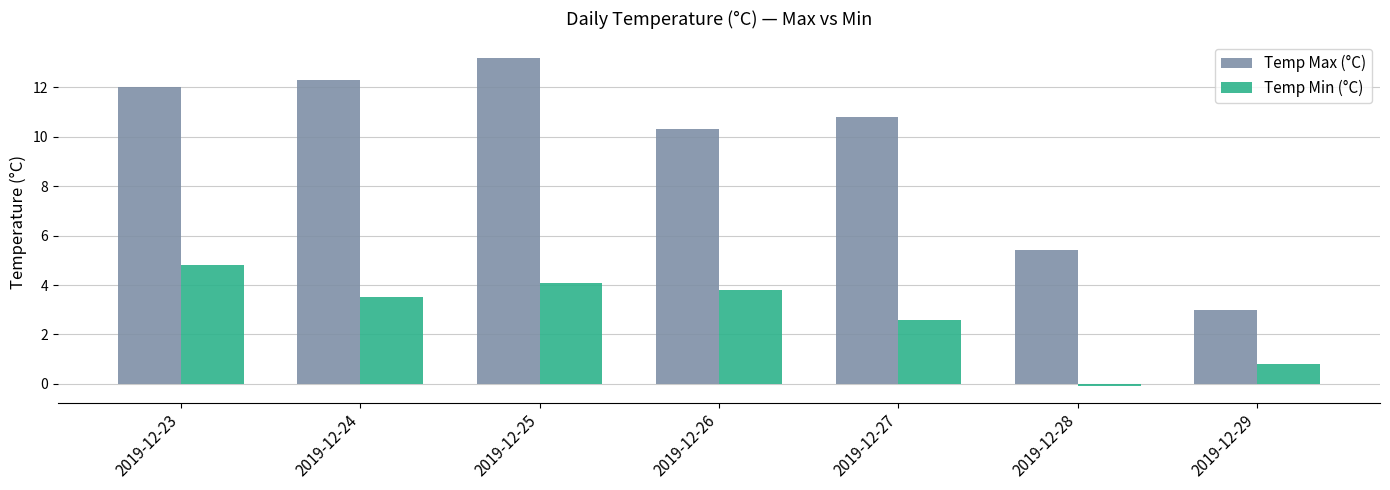

The Temp Min (°C) series shows 2.6 at 2019-12-27. True or false?

True